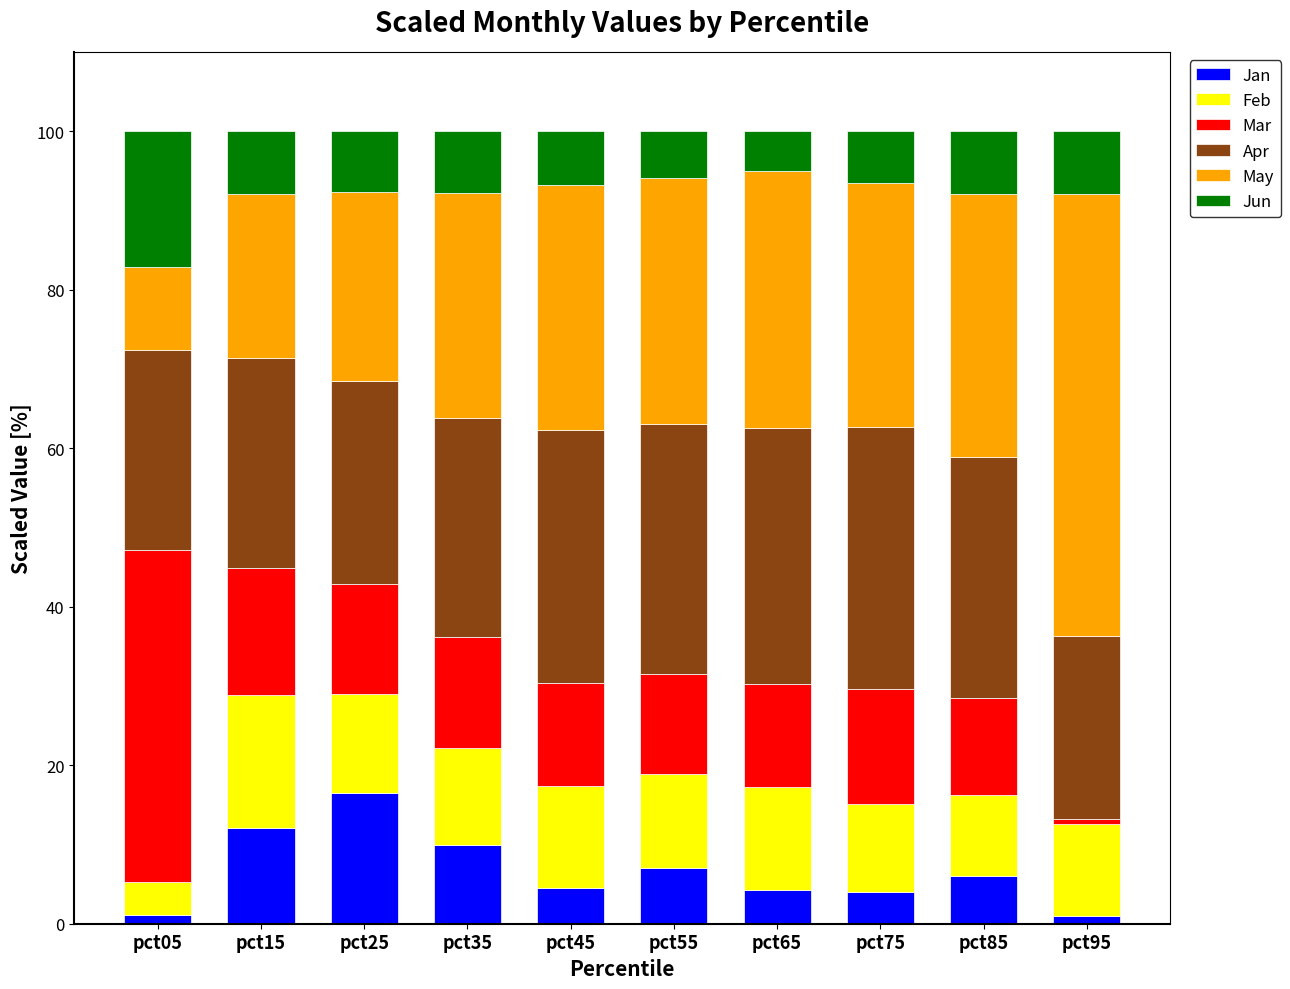

What is the average value of the Jan series?

6.6